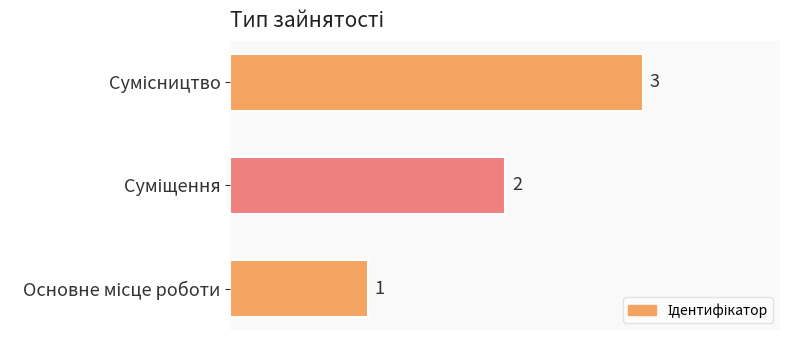

What is the maximum value shown in the chart?

3